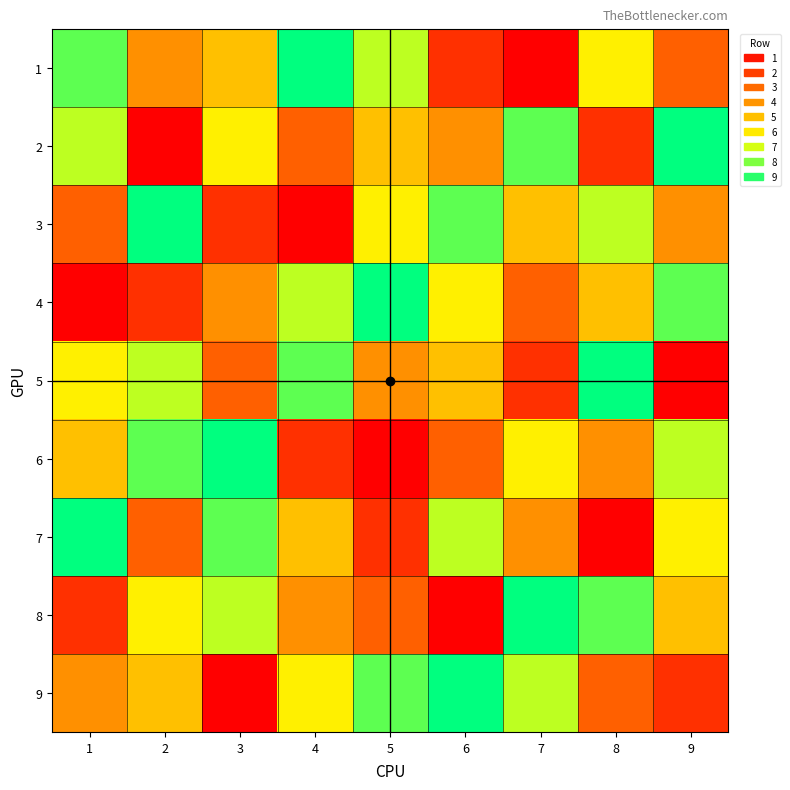

What is the total value across all series at 3?

45